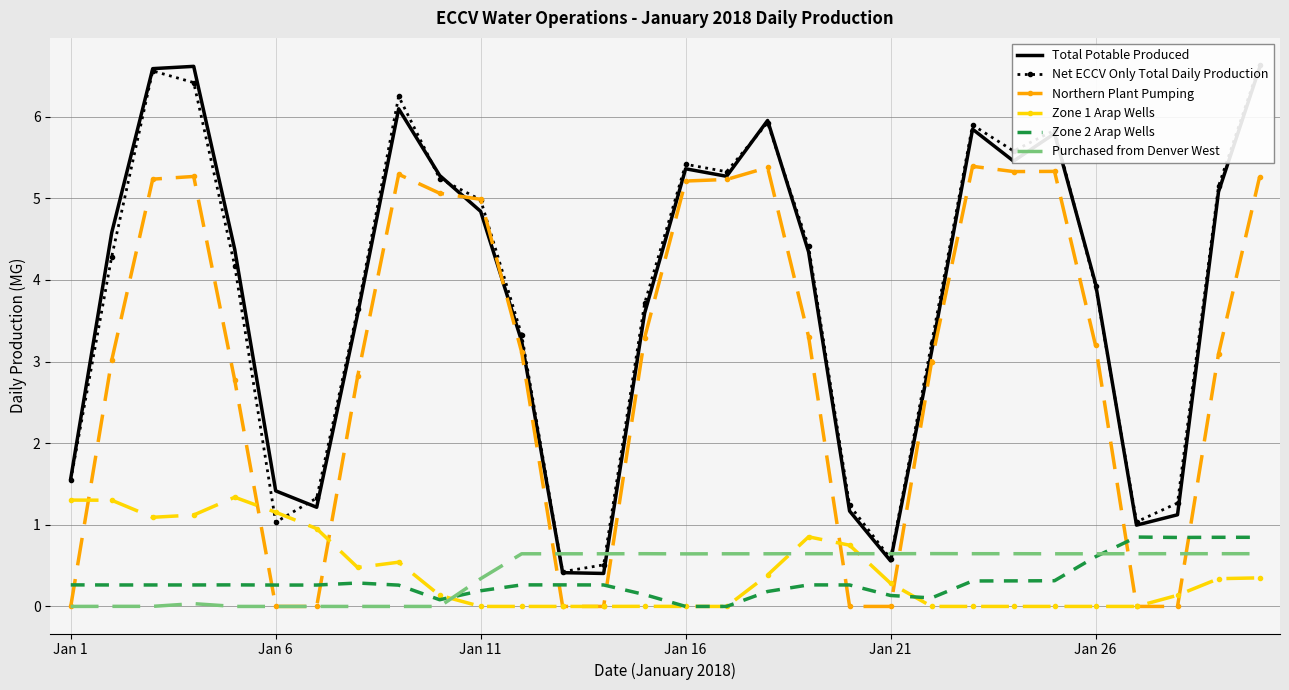

The Zone 1 Arap Wells series shows 0.4 at Jan 1. True or false?

False